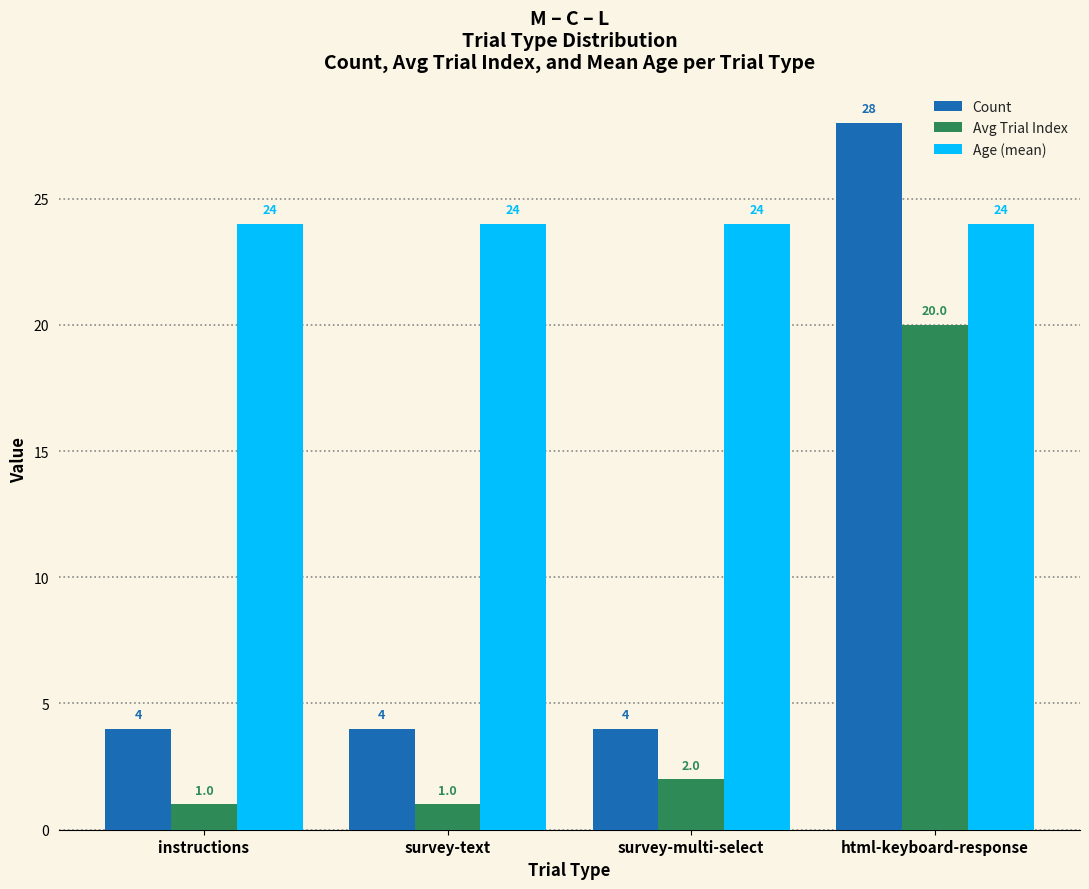

Reading left to right, transcribe all the data shown in this chart.

Count: 4	4	4	28
Avg Trial Index: 1	1	2	20
Age (mean): 24	24	24	24